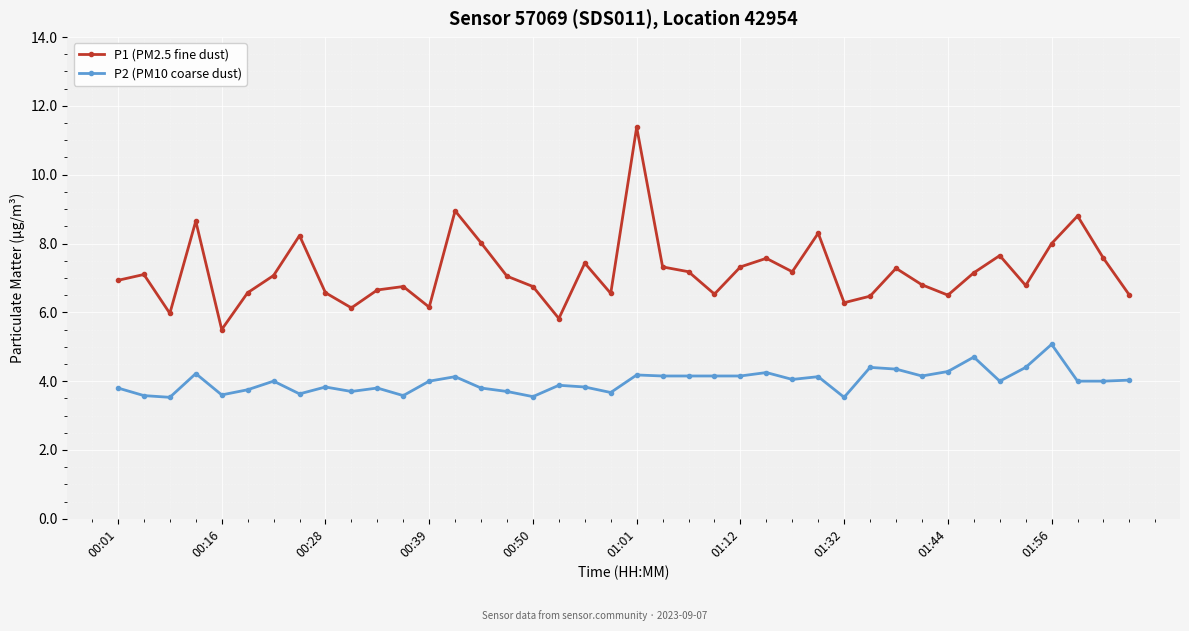

Does the chart display data point markers on the line(s)?

Yes